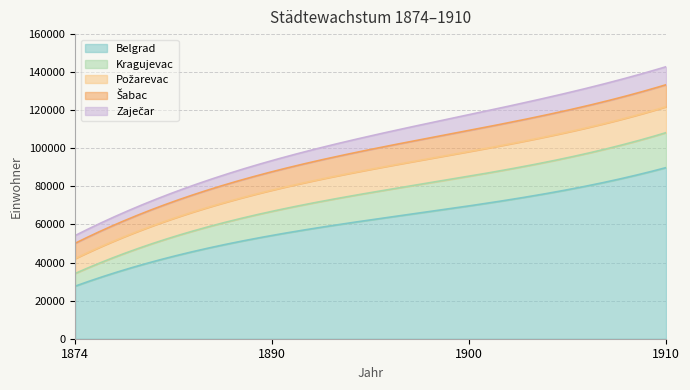

What is the difference between the highest and lowest values at 1910?

80414